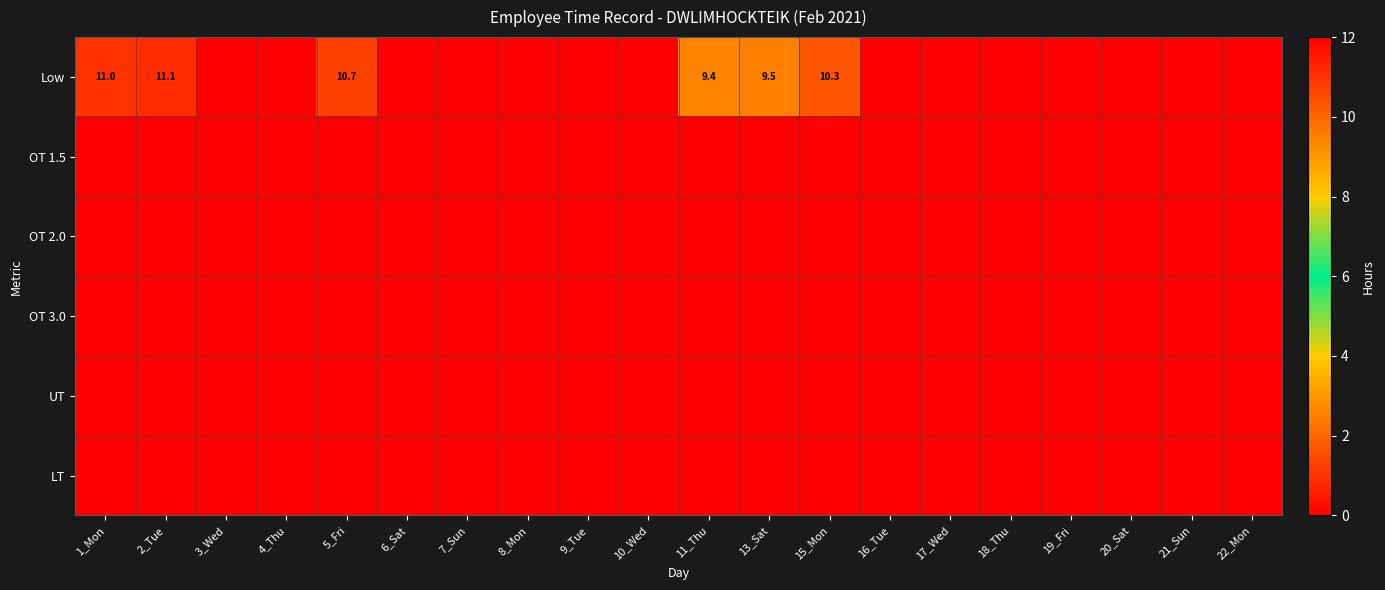

The value of Low at 11_Thu is 9.4. True or false?

True